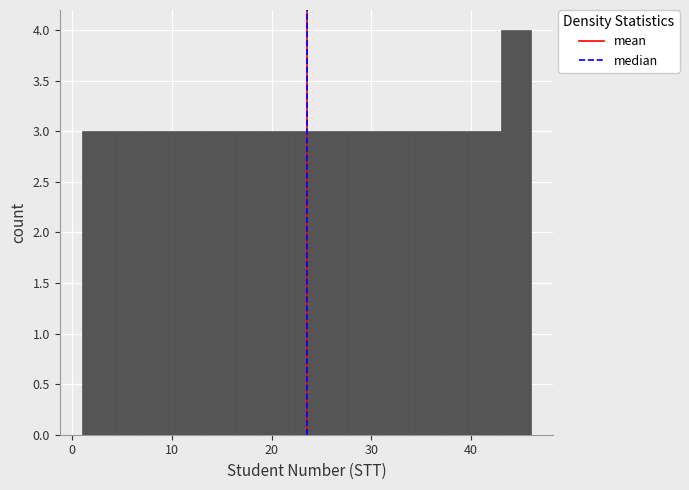

Read against the x-axis, roughly where is the centre of the tallest bar?

45